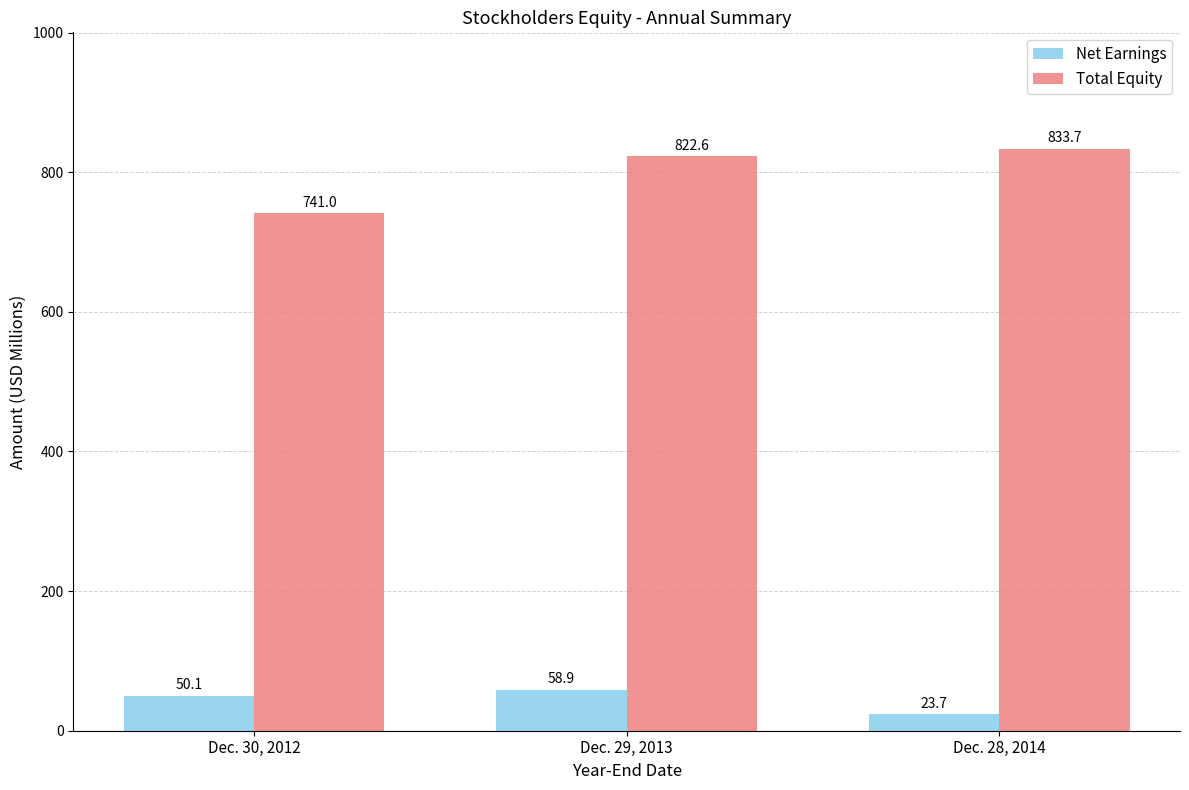

Reading left to right, what are all the values shown in this chart?

Net Earnings: 50.1	58.9	23.7
Total Equity: 741.0	822.6	833.7